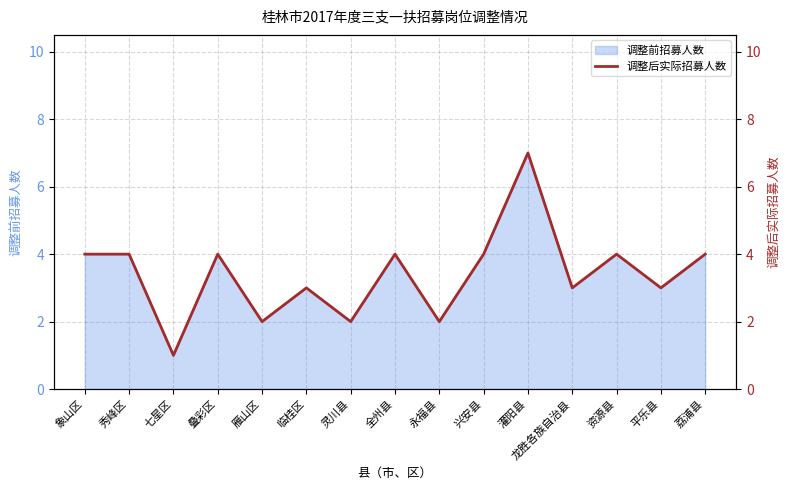

Reading left to right, list all the values displayed in this chart.

象山区=4	秀峰区=4	七星区=1	叠彩区=4	雁山区=2	临桂区=3	灵川县=2	全州县=4	永福县=2	兴安县=4	灌阳县=7	龙胜各族自治县=3	资源县=4	平乐县=3	荔浦县=4